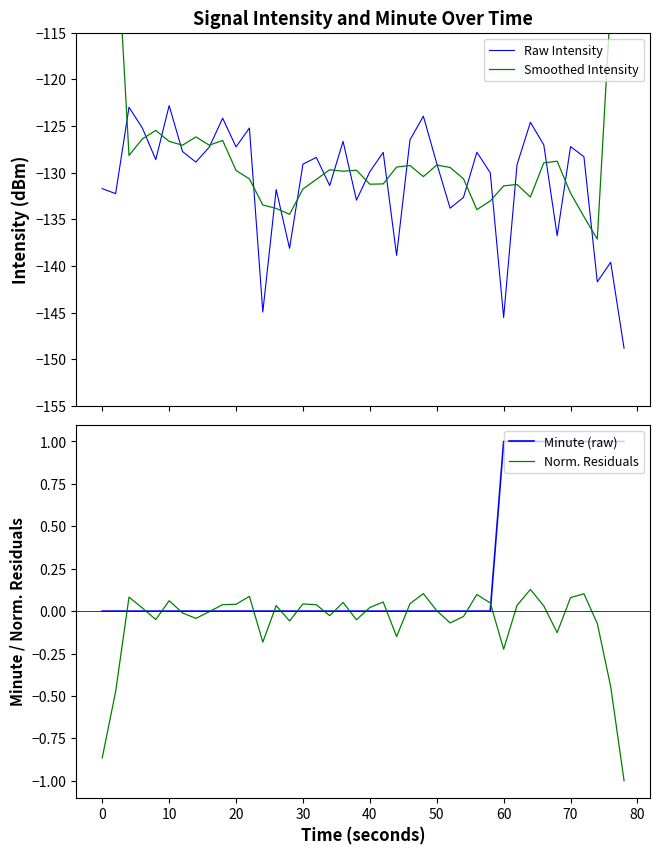

Count the number of data series in this chart.

4